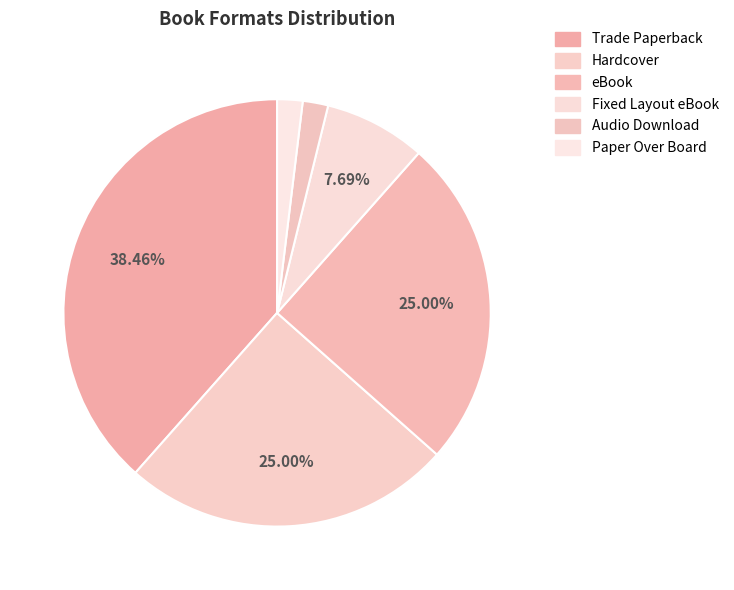

How many segments does this pie chart have?

6